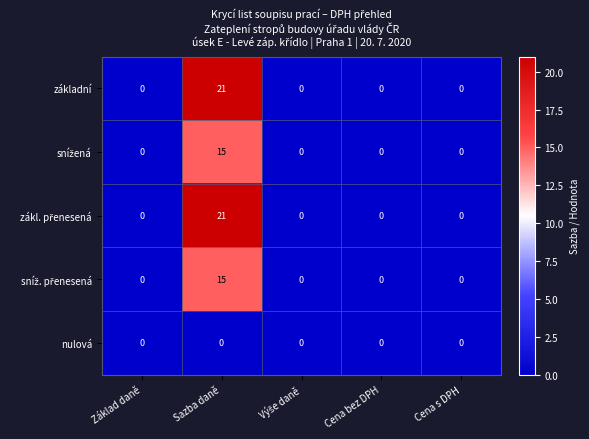

What is the spread (max minus min) of values at Sazba daně?

21